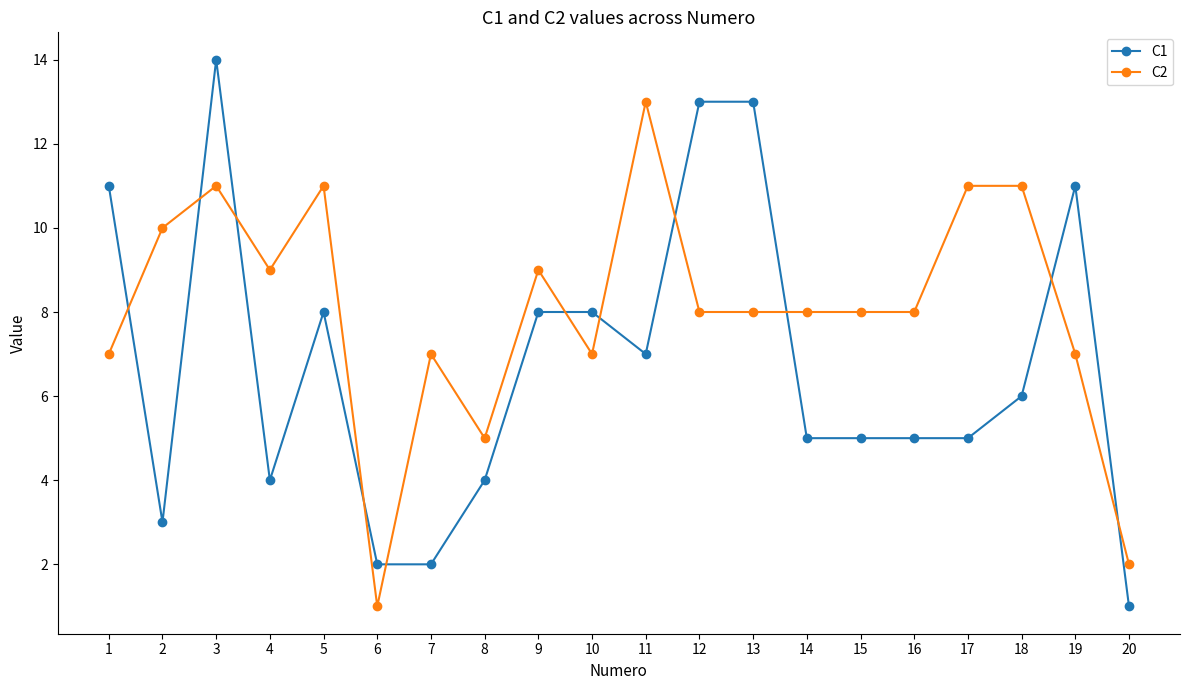

The value of C1 at 5 is 8. True or false?

True